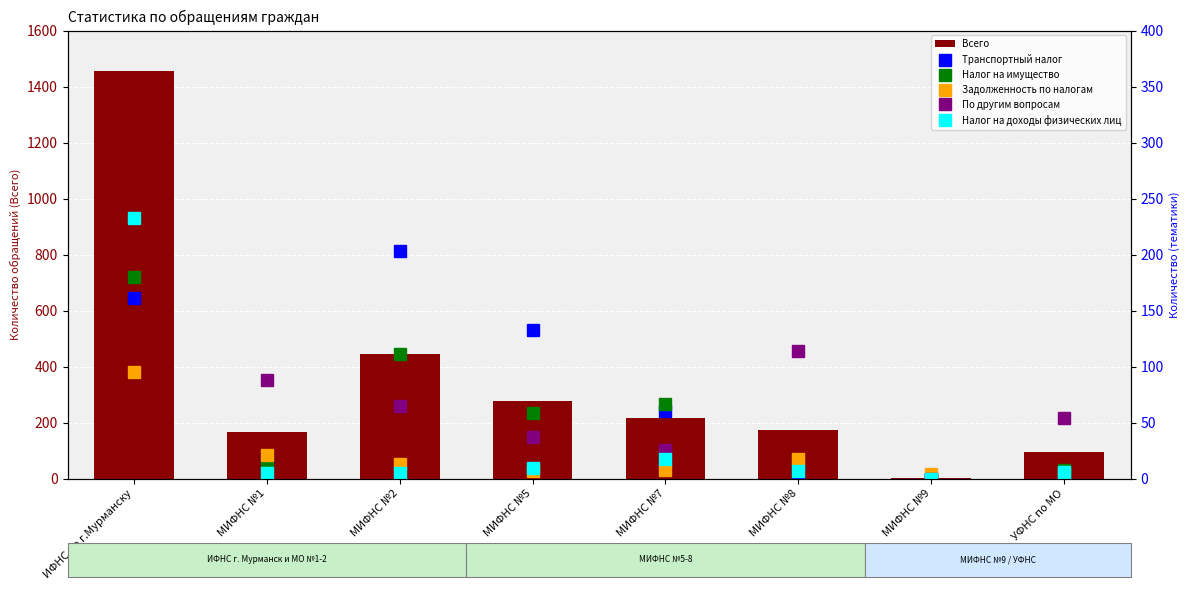

Where does the Транспортный налог series first go above 60?

ИФНС по г.Мурманску